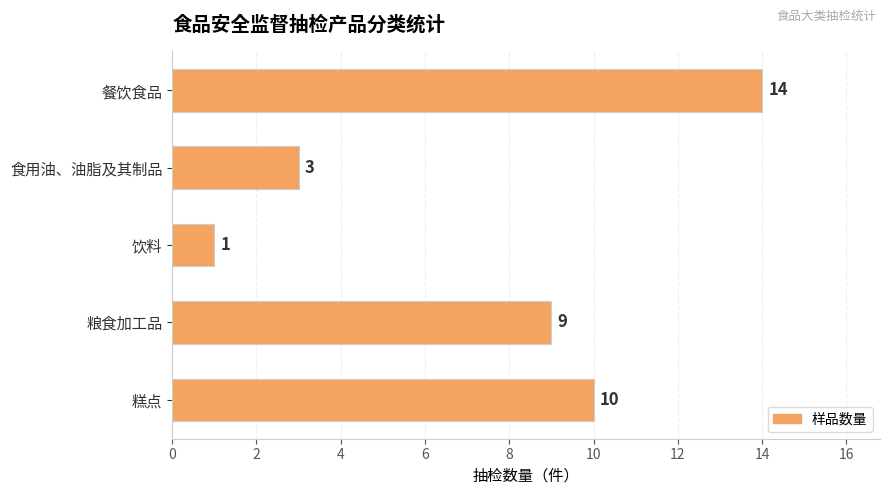

How many data points does each series have?

5